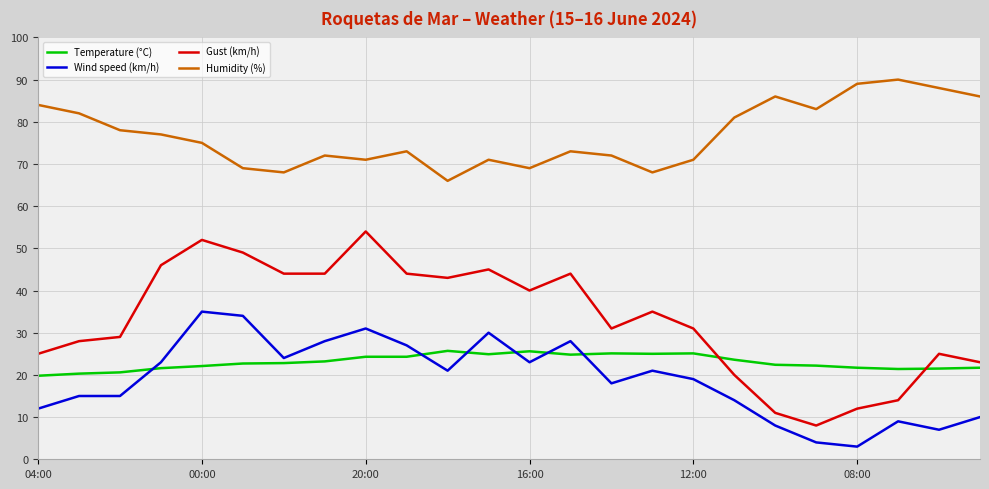

True or false: Humidity (%) and Temperature (°C) intersect in this chart.

False